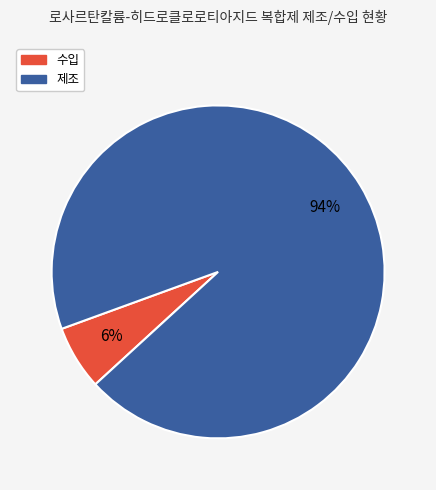

Is 수입 the majority of the pie?

No